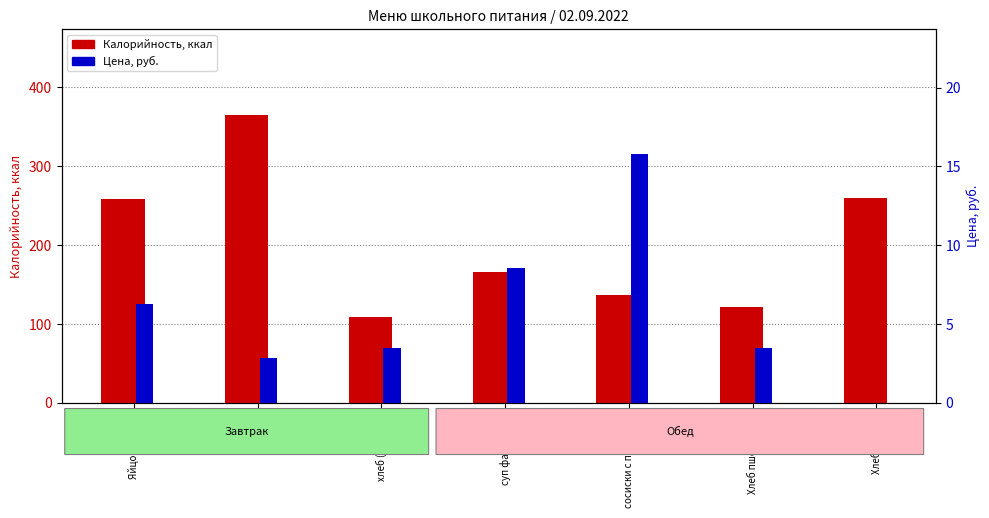

Rank the categories by Калорийность value from lowest to highest.

хлеб (завтрак), Хлеб пшеничный, сосиски с подливом, суп фасолевый, Яйцо варёное, Хлеб ржаной, чай